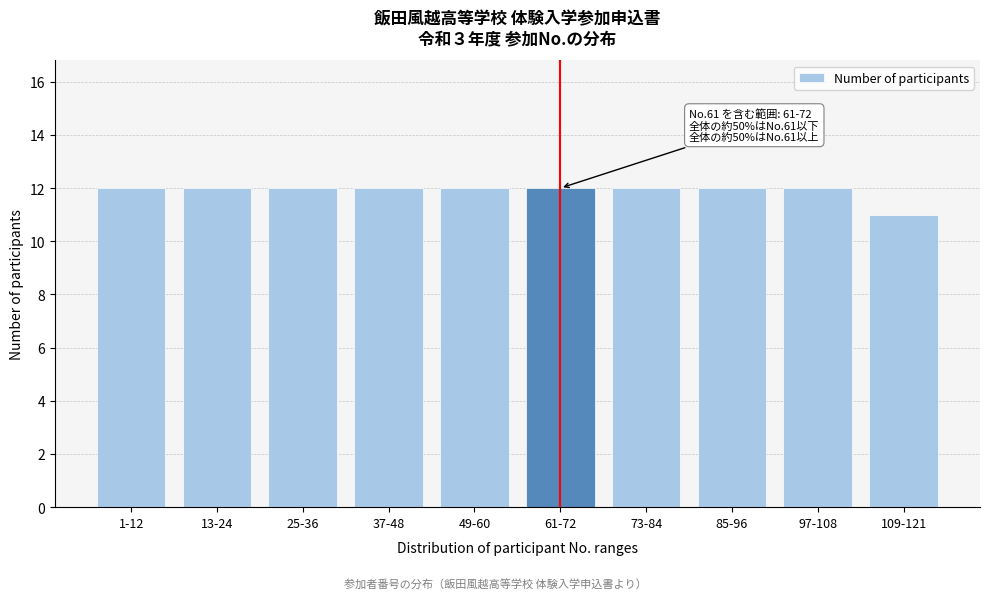

Reading right to left, list all the values displayed in this chart.

109-121=11	97-108=12	85-96=12	73-84=12	61-72=12	49-60=12	37-48=12	25-36=12	13-24=12	1-12=12